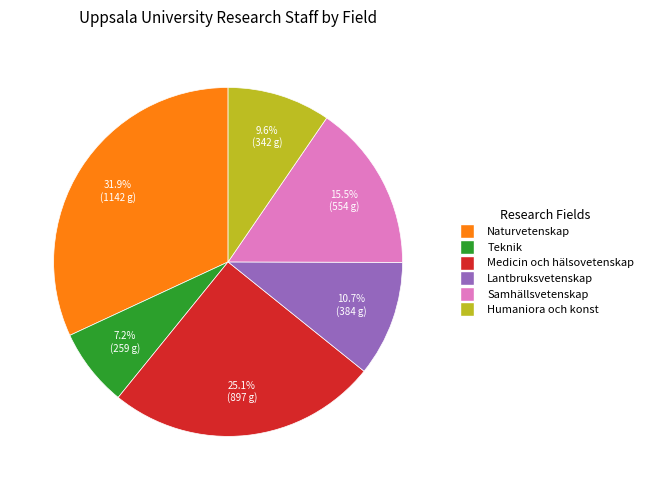

Which category has the biggest portion of the pie?

Naturvetenskap